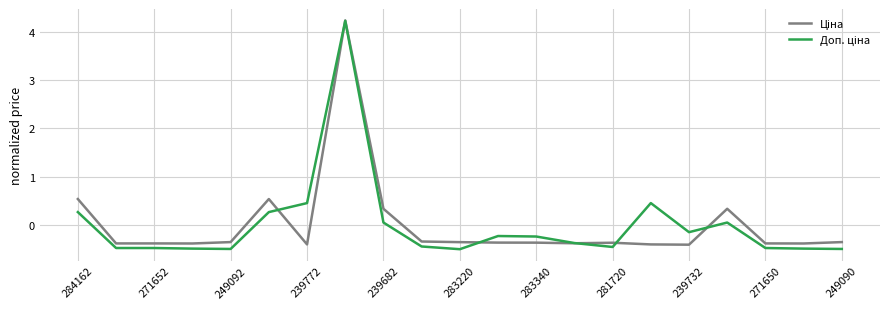

What is the greatest value displayed?

4.2